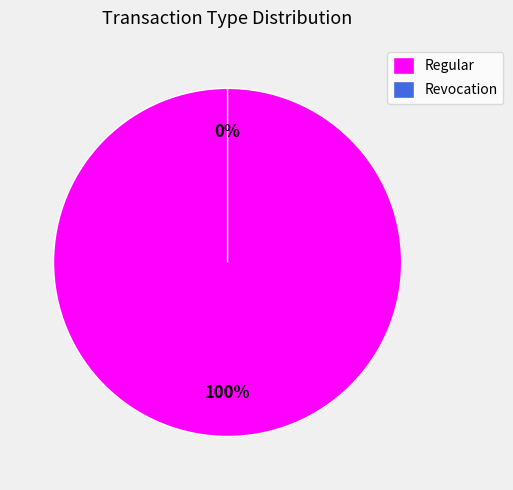

Is there a majority slice in this chart?

Yes